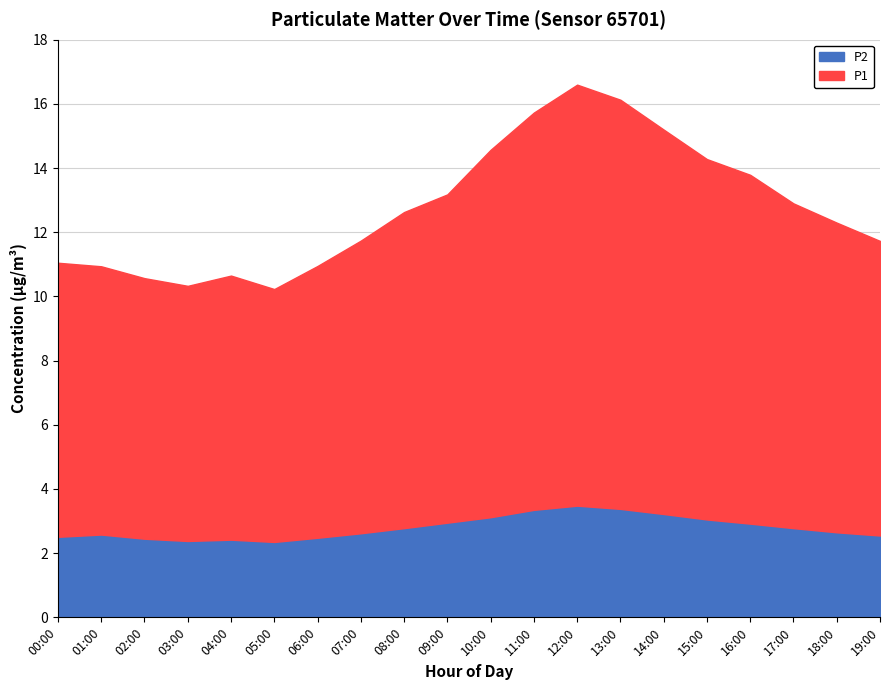

At which category is the sum across all series the highest?

12:00